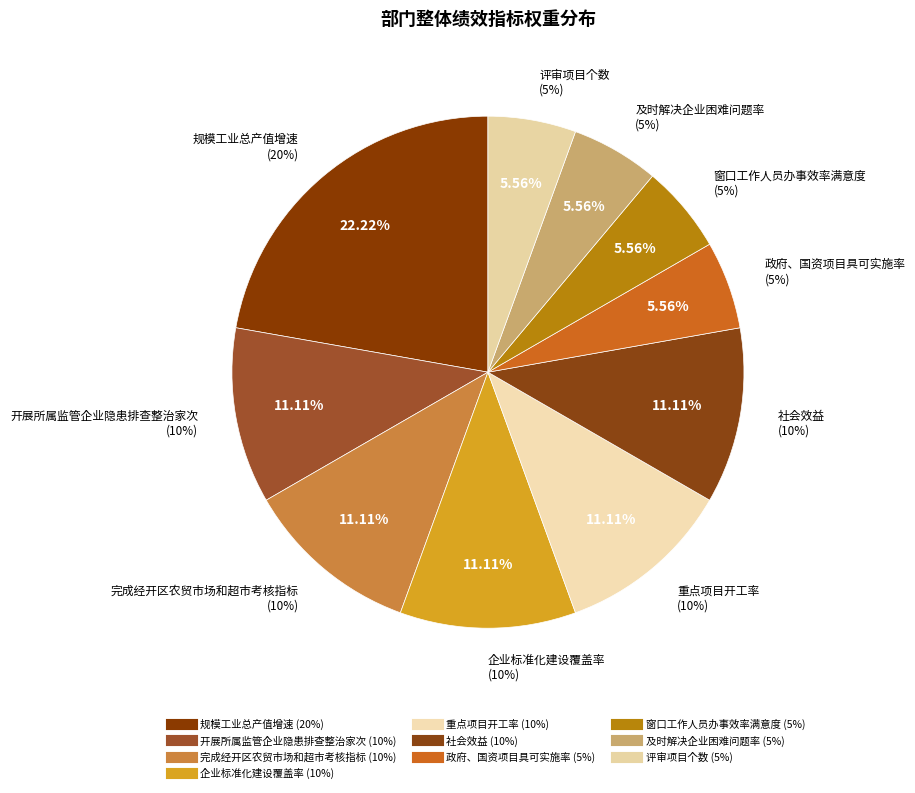

What percentage do 企业标准化建设覆盖率 and 重点项目开工率 together represent?

22.2%